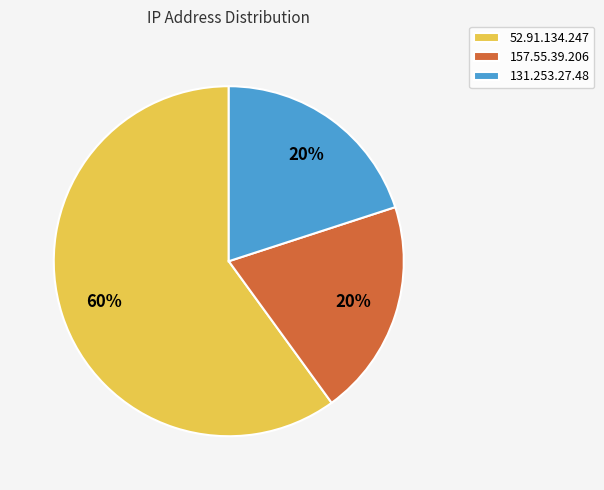

To the nearest percent, what is the combined percentage of 131.253.27.48 and 52.91.134.247?

80%